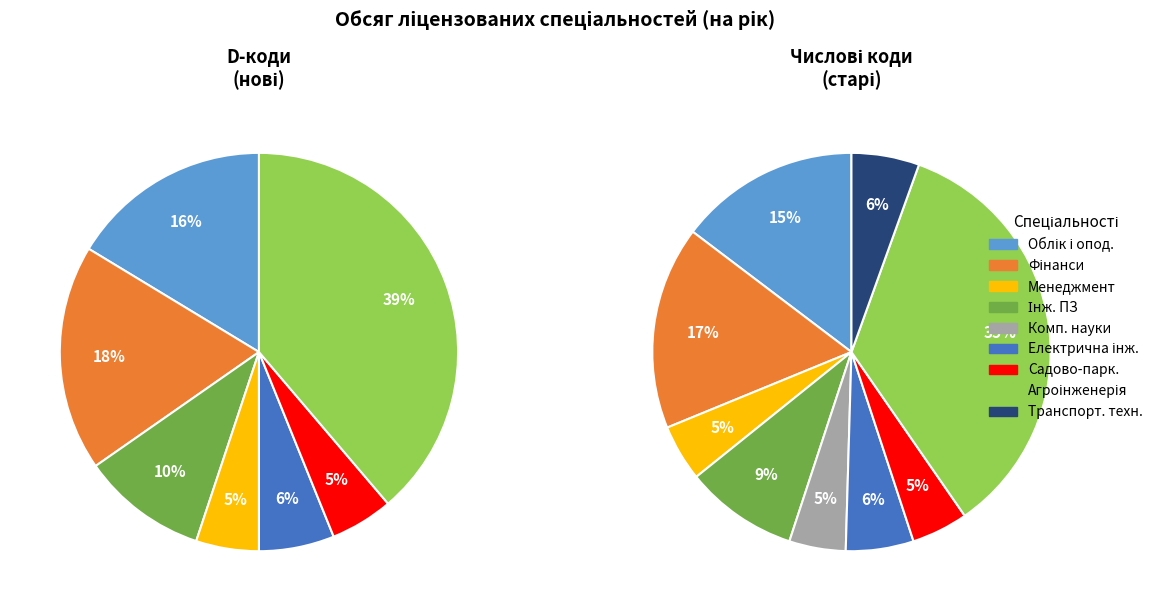

Which slice is the largest?

Агроінженерія